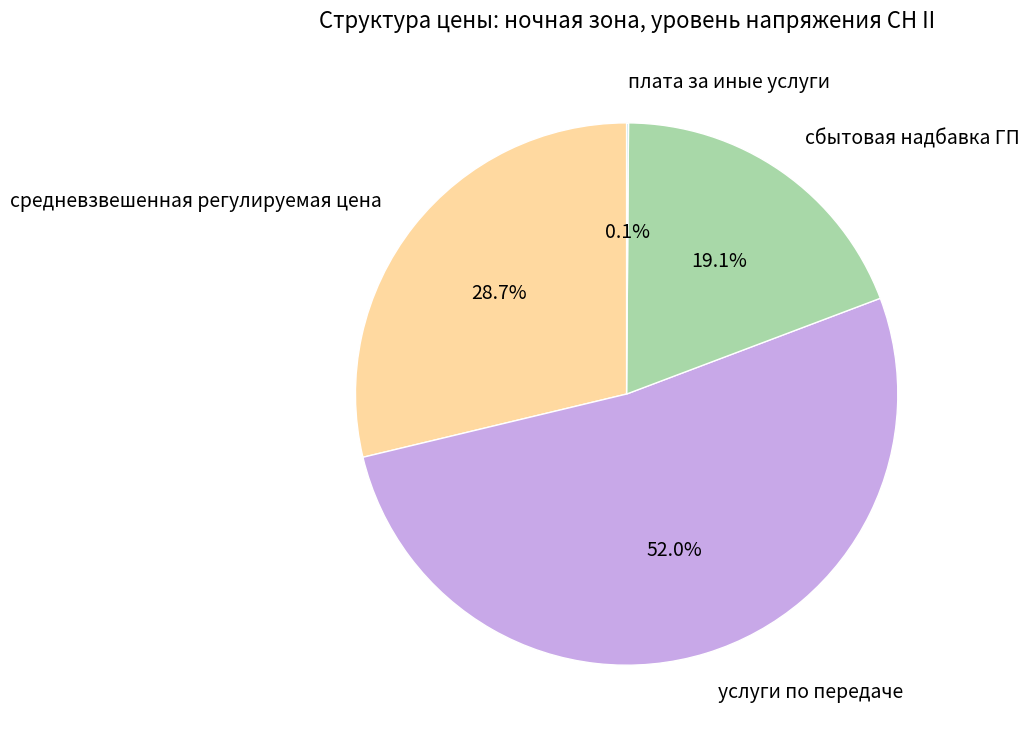

Which category has the biggest portion of the pie?

услуги по передаче